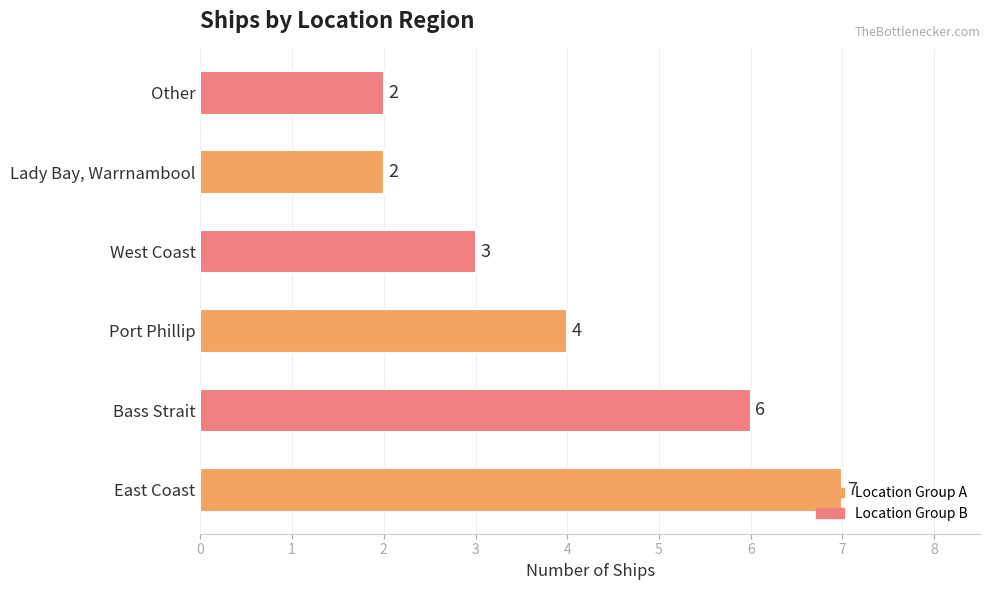

What is the difference between the maximum and minimum values?

5